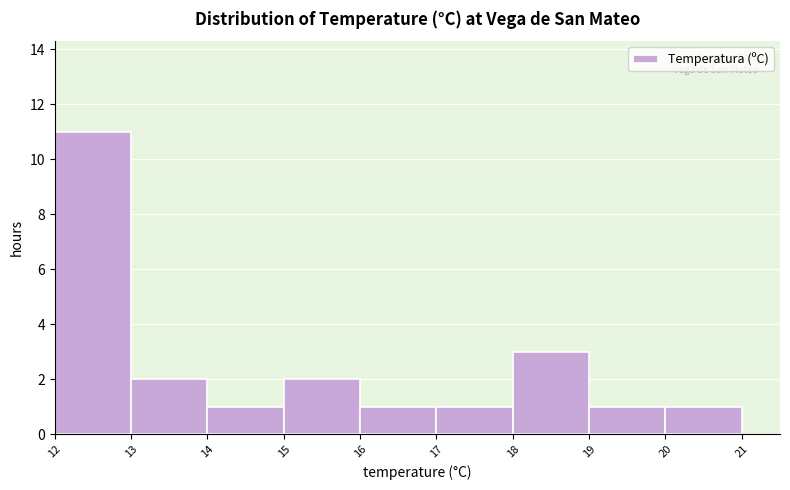

Reading left to right, list every bar in this chart as the range it spans on the x-axis followed by its height. The values are not printed on the chart, so give them approximately, as read against the axis.

12 to 13: 11
13 to 14: 2
14 to 15: 1
15 to 16: 2
16 to 17: 1
17 to 18: 1
18 to 19: 3
19 to 20: 1
20 to 21: 1